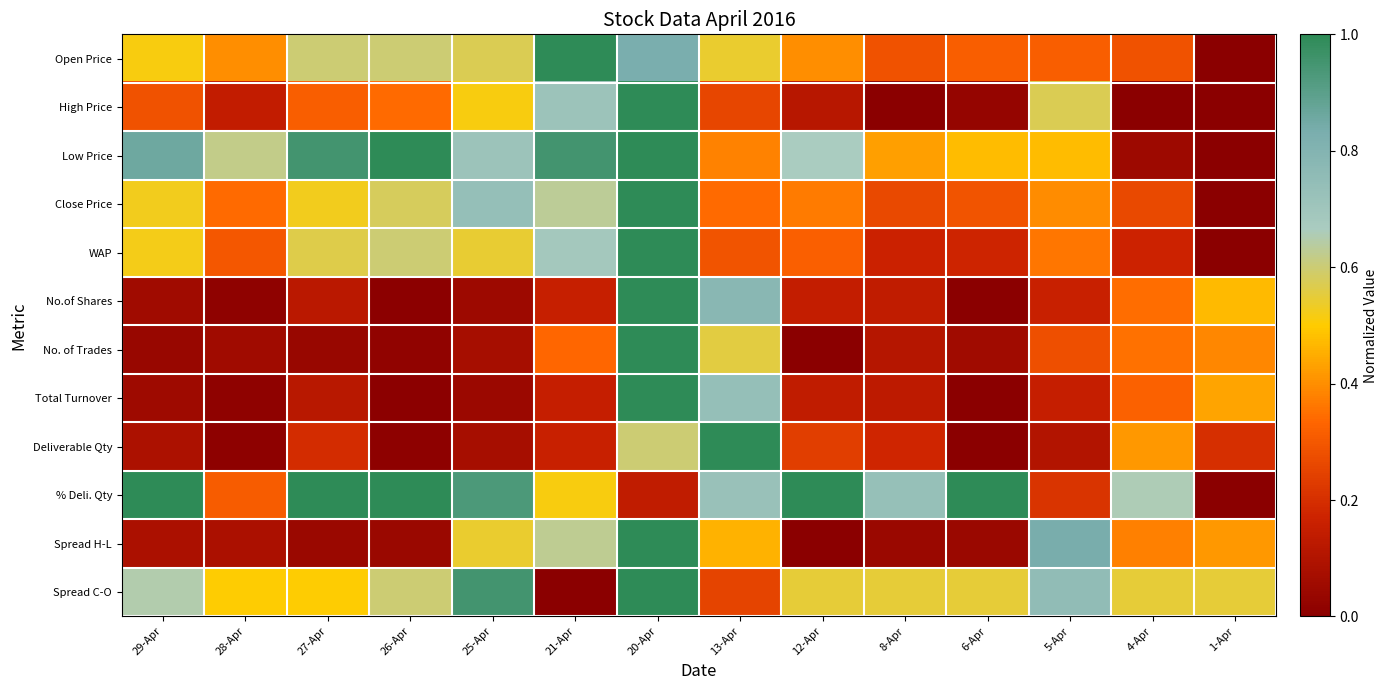

What is the total value across all series at 12-Apr?

3.9